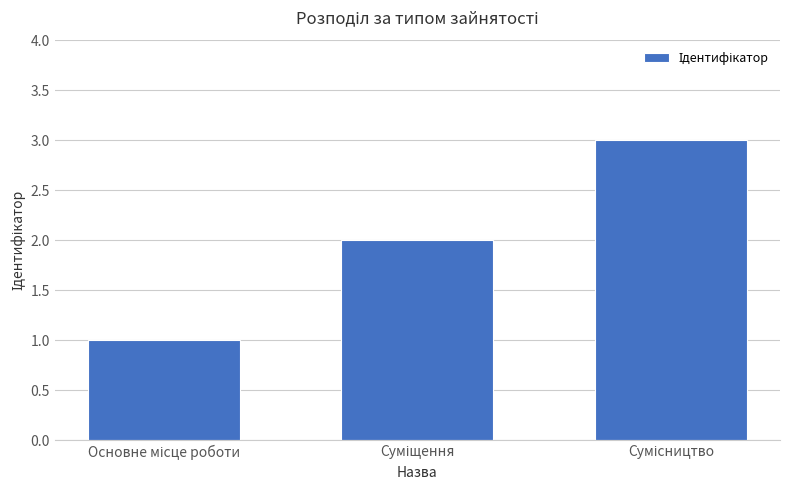

What is the maximum value shown in the chart?

3